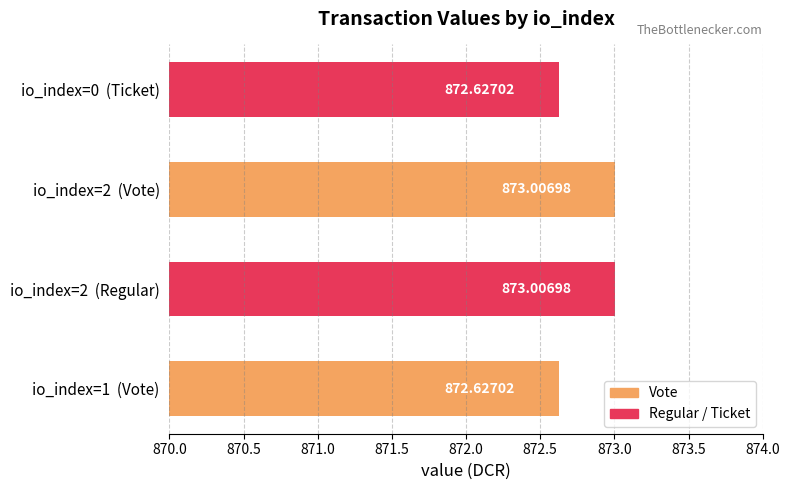

What is the sum of the values at io_index=0  (Ticket) and io_index=2  (Vote)?

1745.6